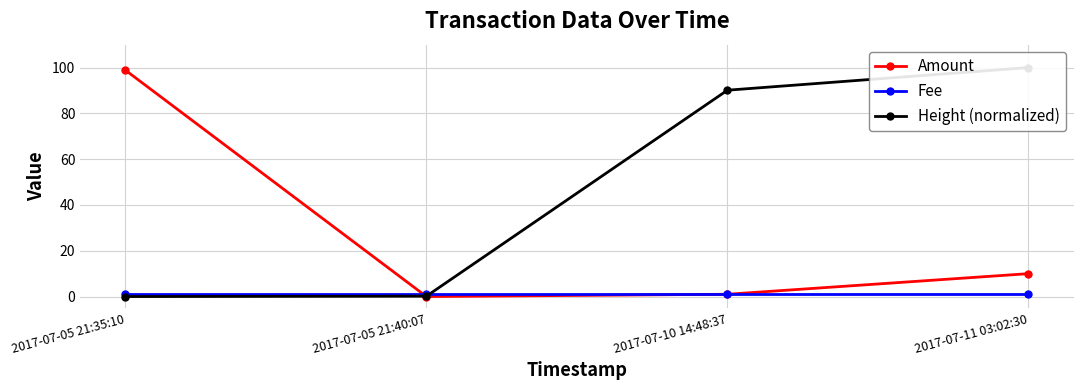

After their last crossing, which series has the higher values: Height (normalized) or Amount?

Height (normalized)